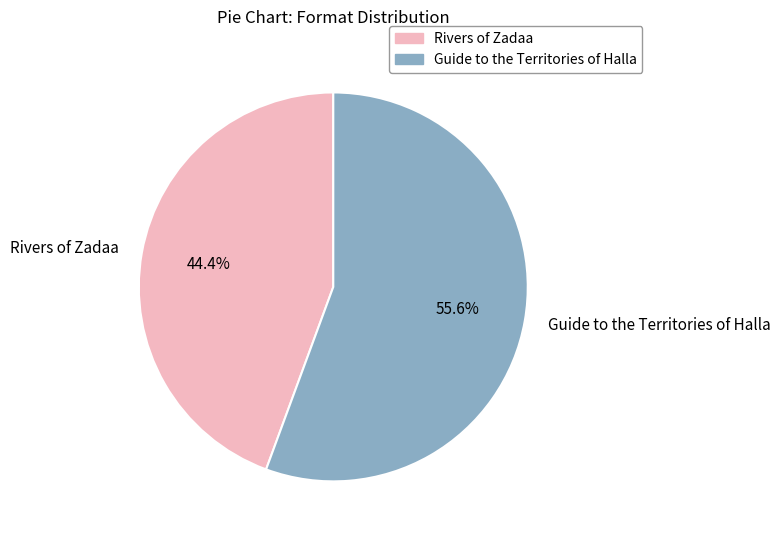

To the nearest percent, what is the difference between the largest and smallest slice percentages?

11%